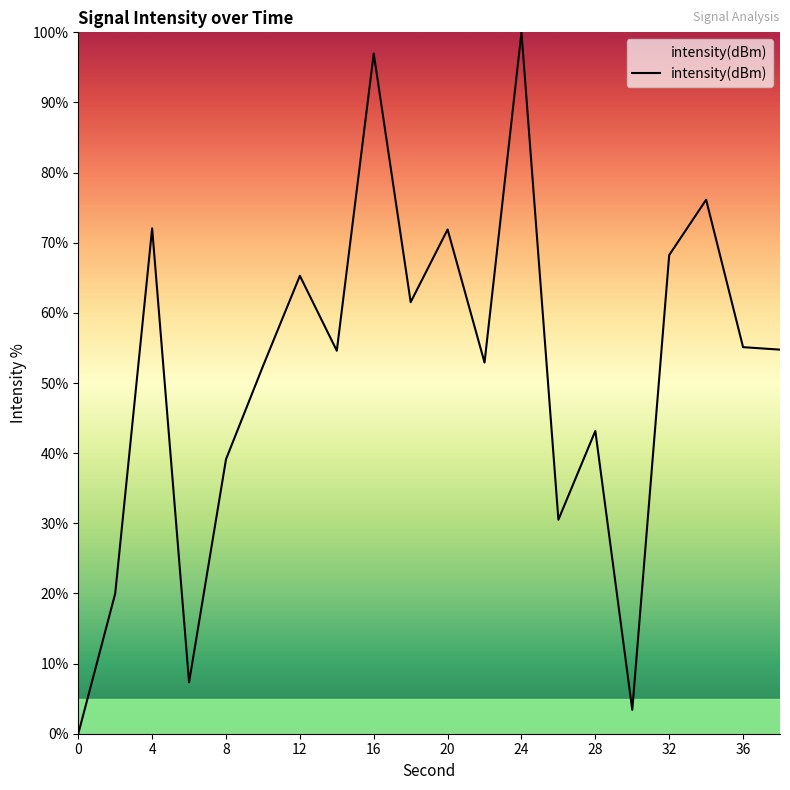

What is the maximum value shown in the chart?

100.0